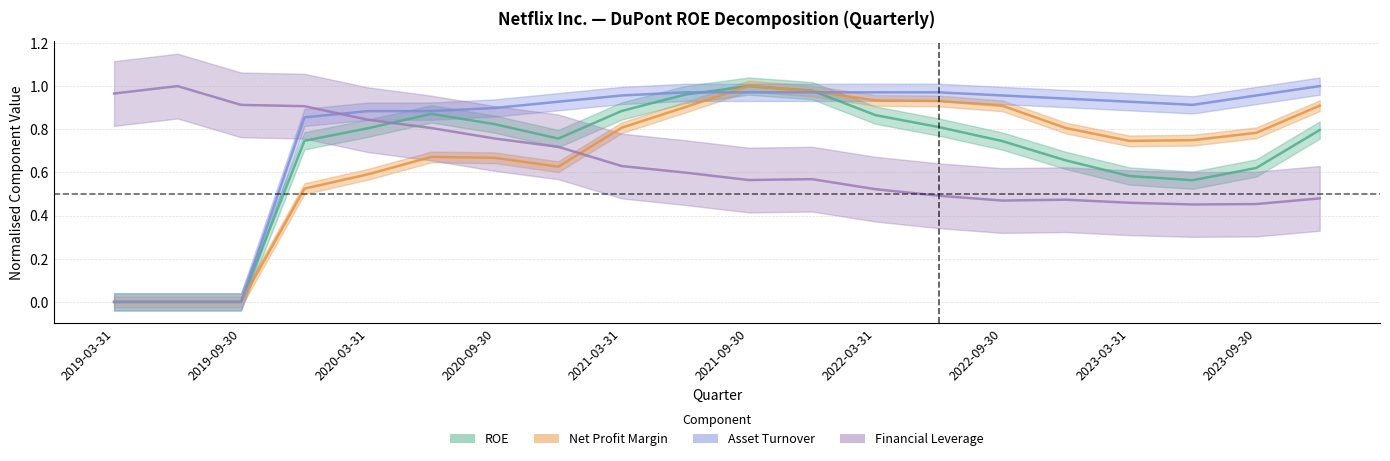

Which series has the widest spread of values?

ROE